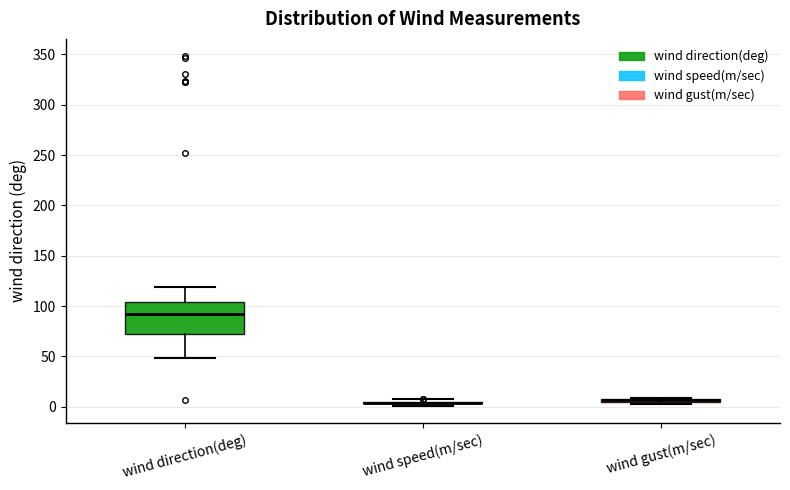

Which box is the tallest, from its lower edge to its upper edge?

wind direction(deg)